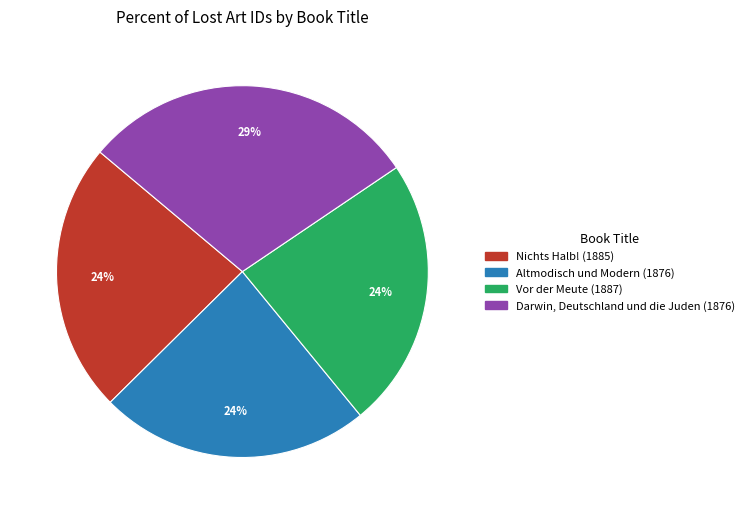

How many slices are in this pie chart?

4